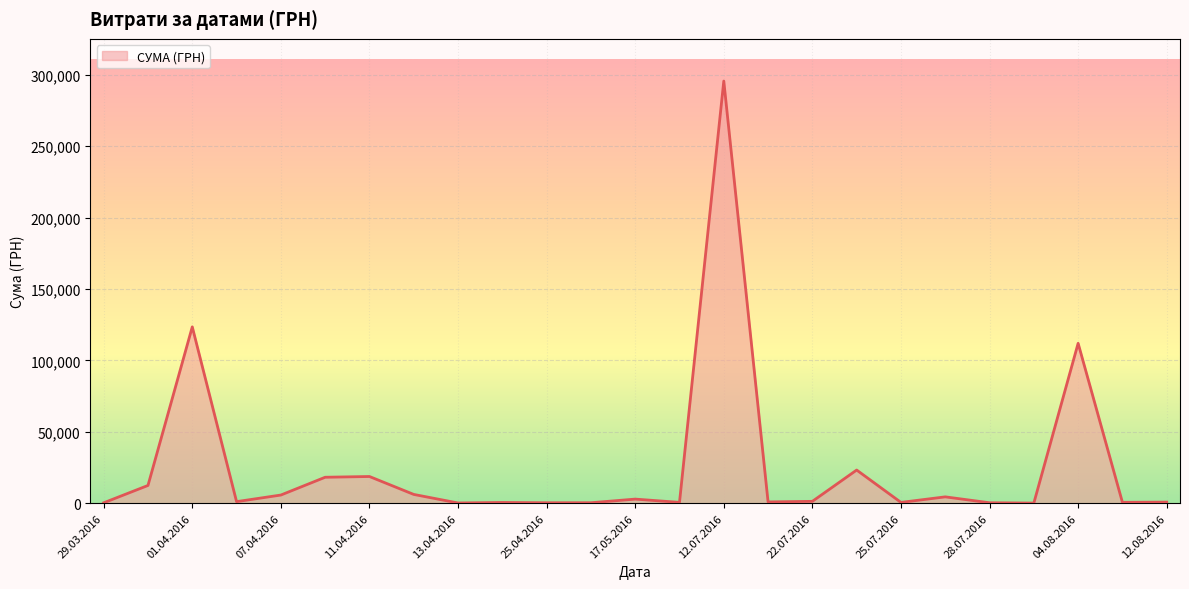

What is the maximum value shown in the chart?

295638.6